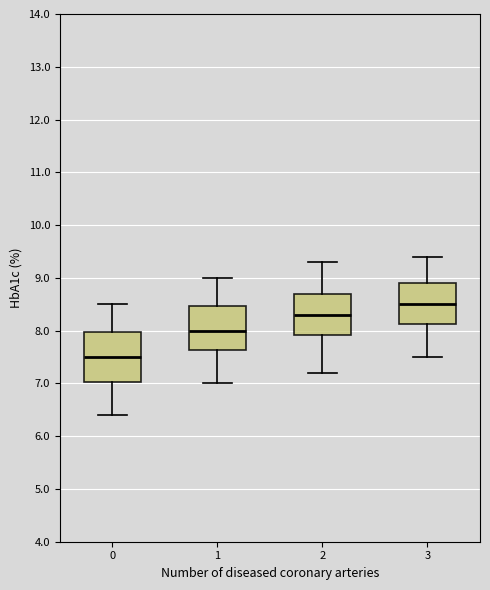

Reading left to right, transcribe this box plot: for each box, give where its median line is, the range the box spans, and where its two whiskers end, as read against the y-axis. The values are not printed on the chart, so give them approximately, as read against the axis.

0: median 7.5, box 7.0 to 8.0, whiskers 6.4 to 8.5
1: median 8.0, box 7.6 to 8.5, whiskers 7.0 to 9.0
2: median 8.3, box 7.9 to 8.7, whiskers 7.2 to 9.3
3: median 8.5, box 8.1 to 8.9, whiskers 7.5 to 9.4